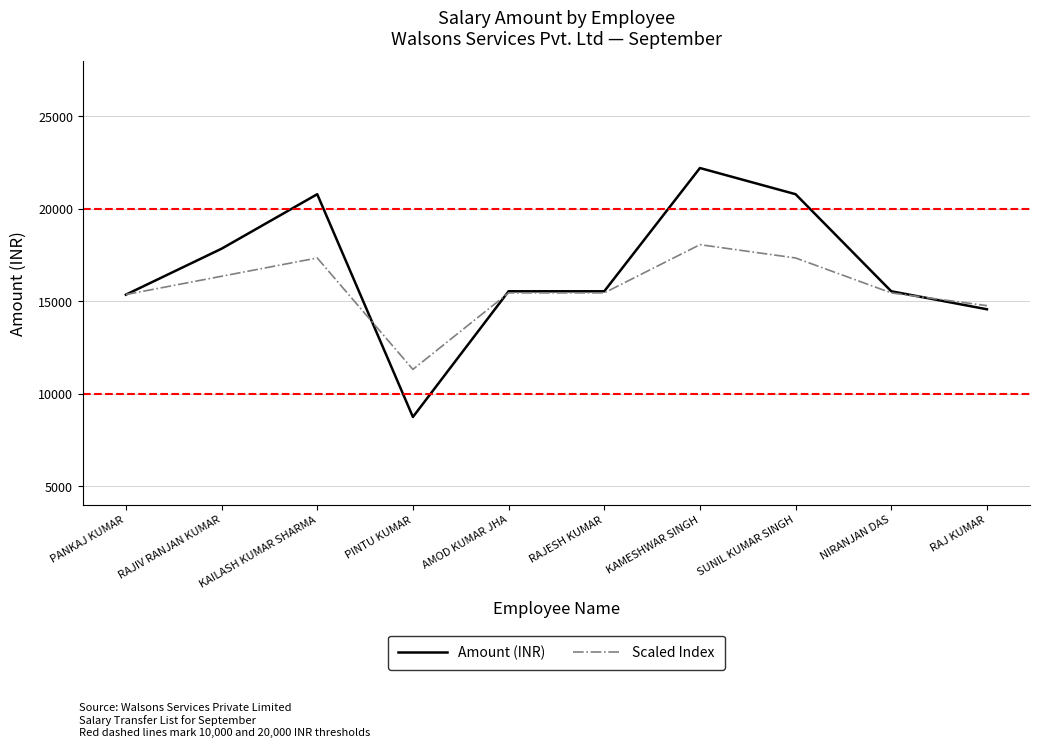

Which series changed the most between PINTU KUMAR and RAJ KUMAR?

Amount (INR)